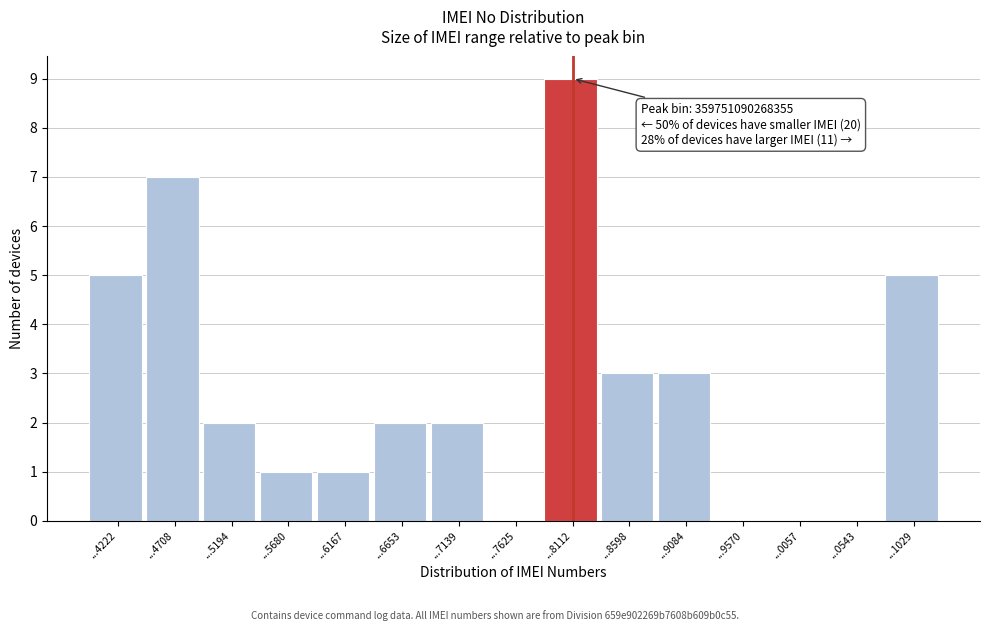

Reading right to left, what are all the values shown in this chart?

...1029=5	...0543=0	...0057=0	...9570=0	...9084=3	...8598=3	...8112=9	...7625=0	...7139=2	...6653=2	...6167=1	...5680=1	...5194=2	...4708=7	...4222=5